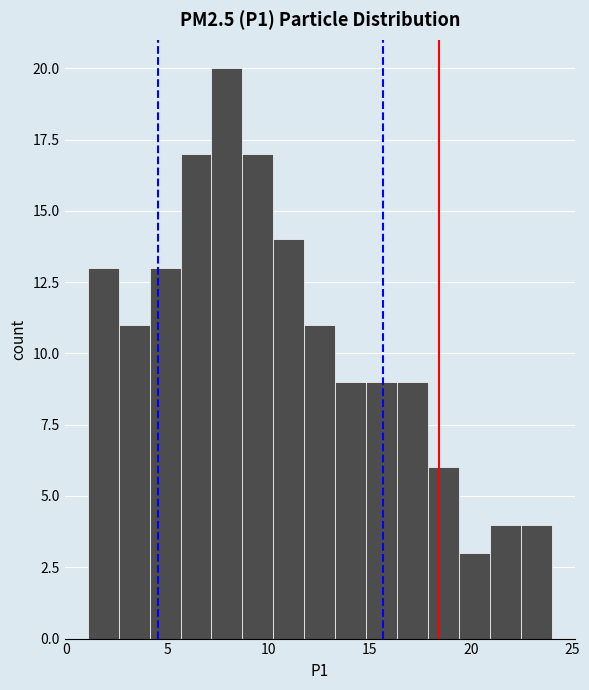

Around what value on the x-axis is the tallest bar? Give the approximate position of its centre, as read against the axis.

8.0